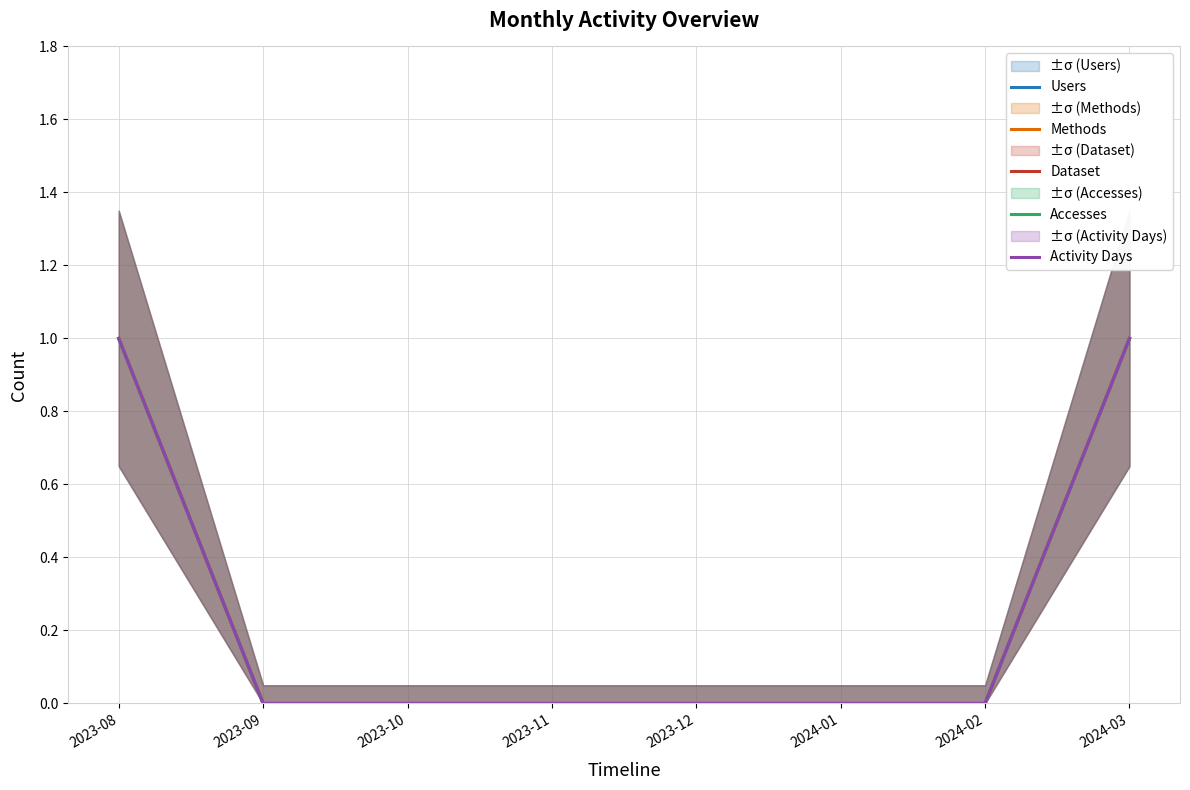

At which label does Activity Days reach its peak?

2023-08